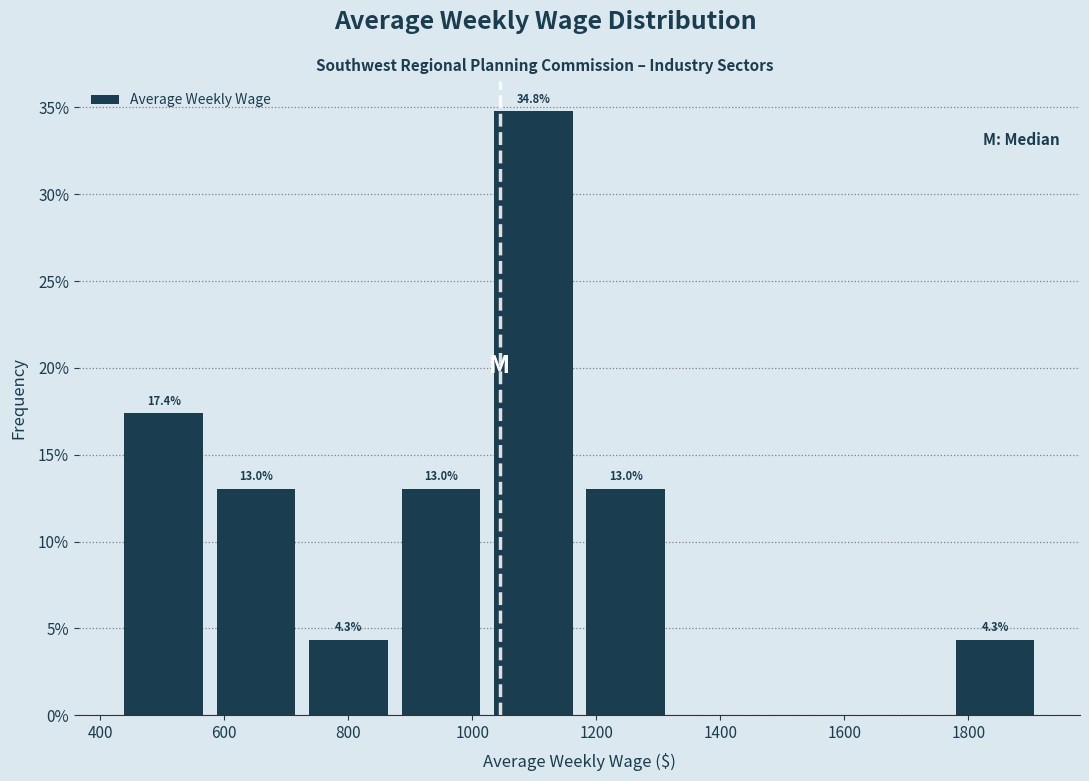

Over which range of the x-axis is the bar tallest?

1040 to 1180